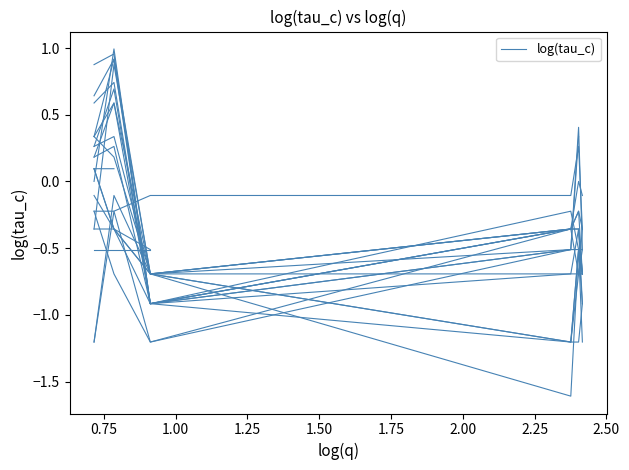

What is the sum of all values?

-0.8